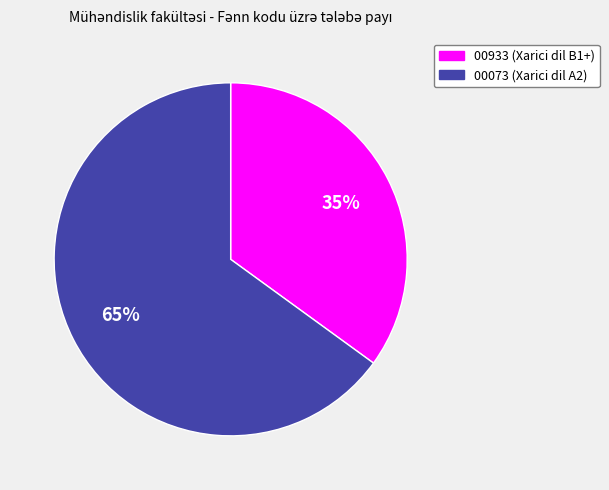

Rank the categories by value from highest to lowest.

00073, 00933